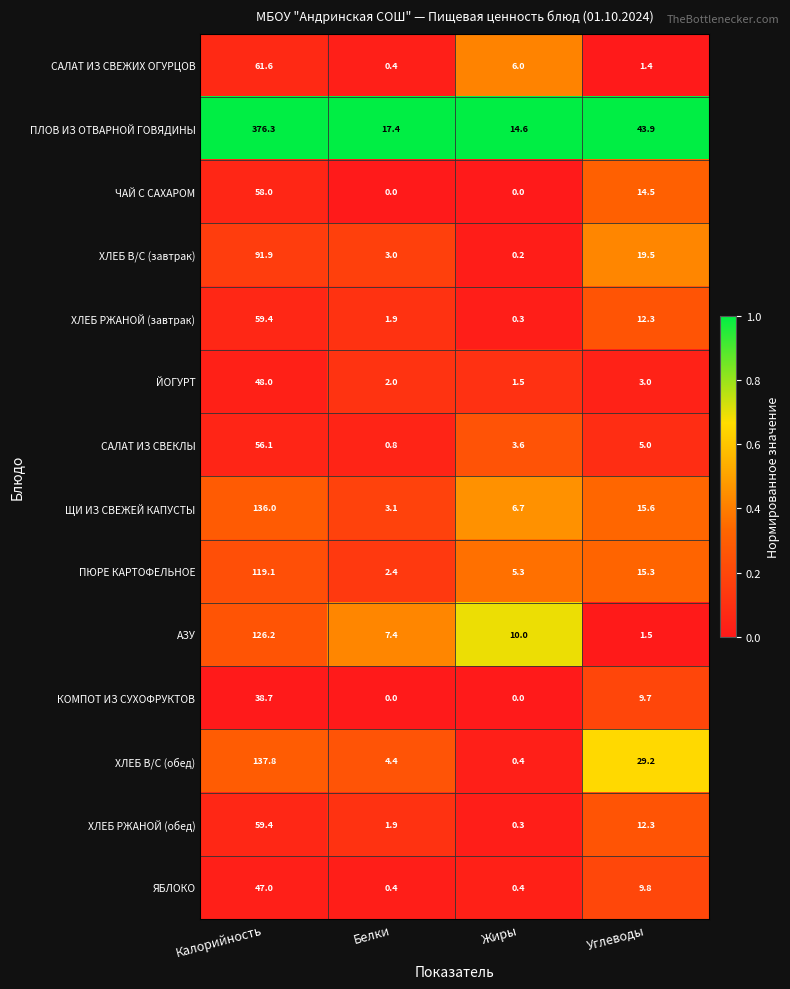

Which series changed the most between Жиры and Углеводы?

ПЛОВ ИЗ ОТВАРНОЙ ГОВЯДИНЫ